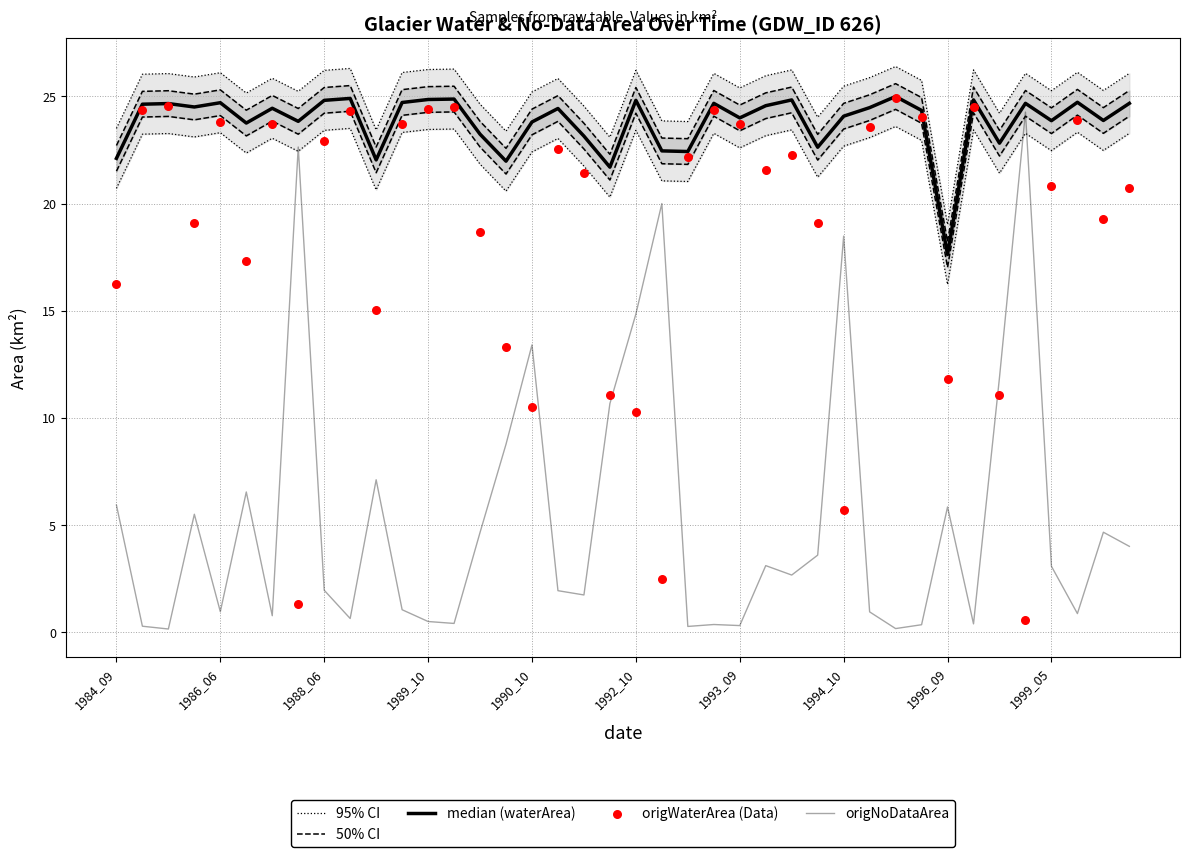

Which series has the largest Y range (max minus min)?

origWaterArea (Data)